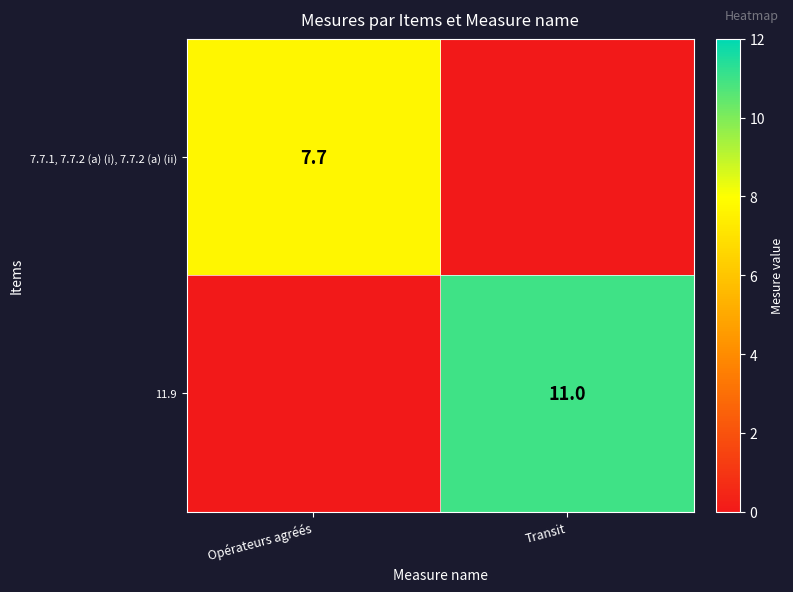

At how many categories does at least one series exceed 9?

1